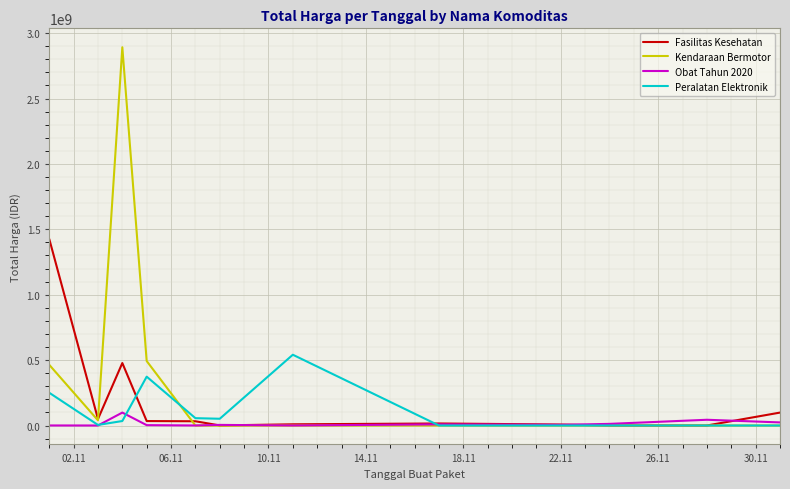

What is the maximum value for Kendaraan Bermotor?

2892122000